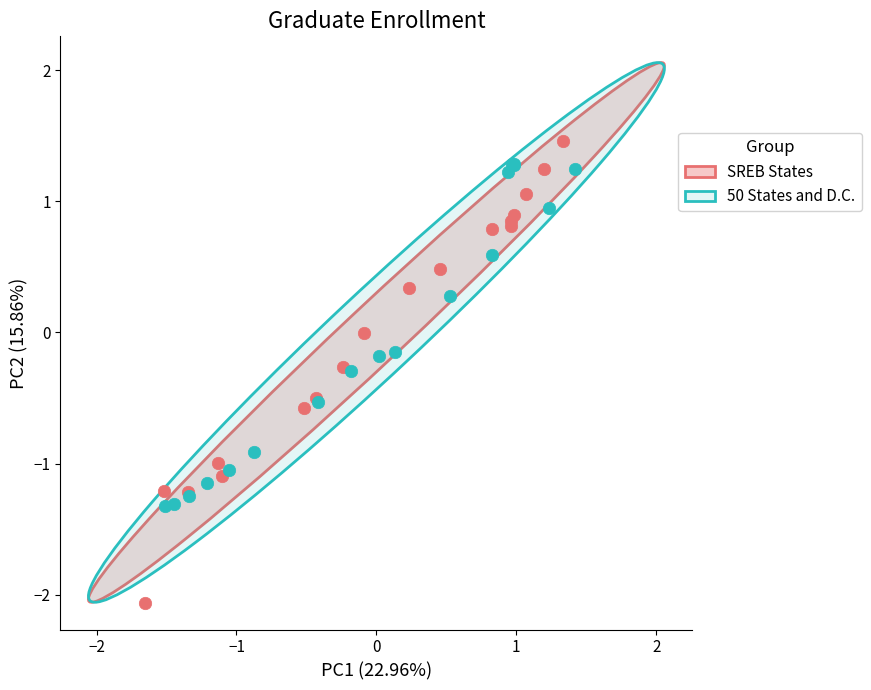

Which series reaches the minimum Y coordinate?

SREB States